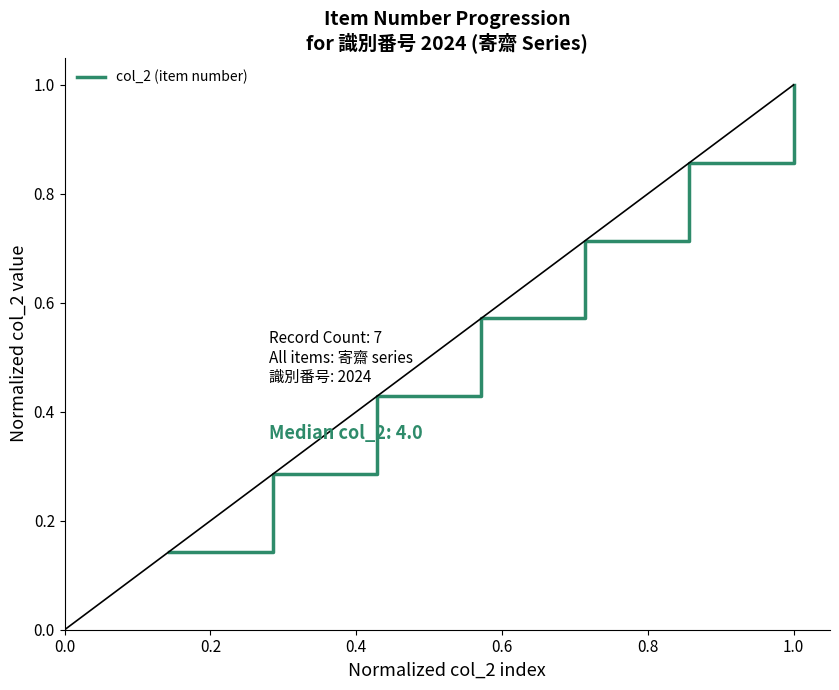

True or false: there are more than 0 points higher than both neighbors.

False